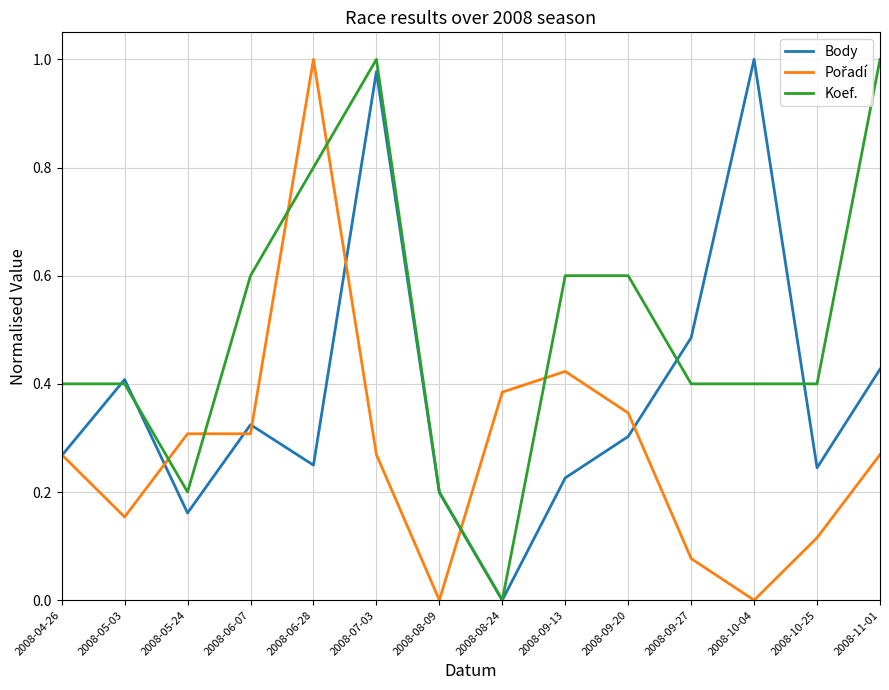

What is the sum of all Koef. values?

7.0